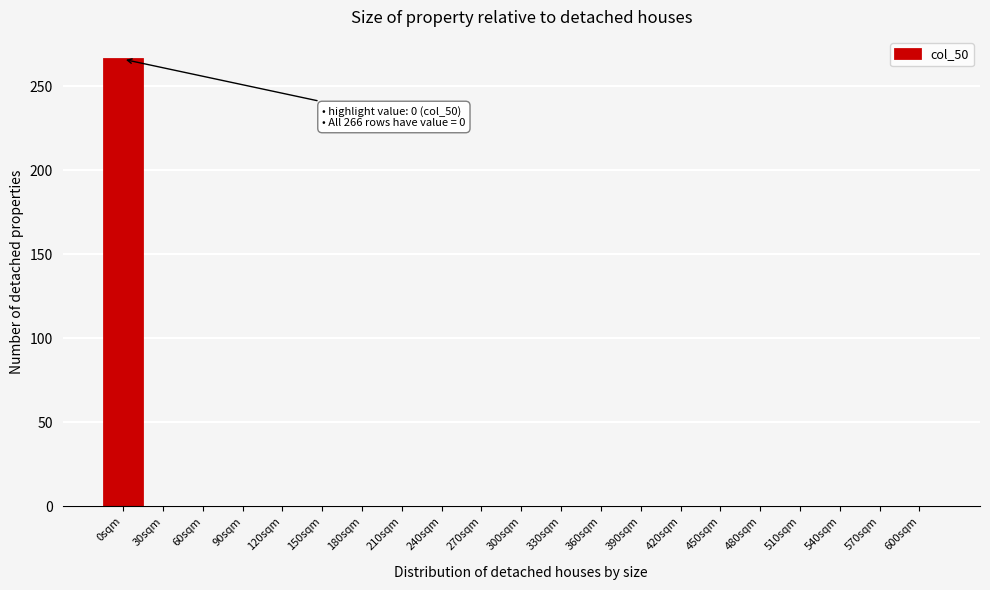

At which category does the chart reach its peak across all series?

0sqm